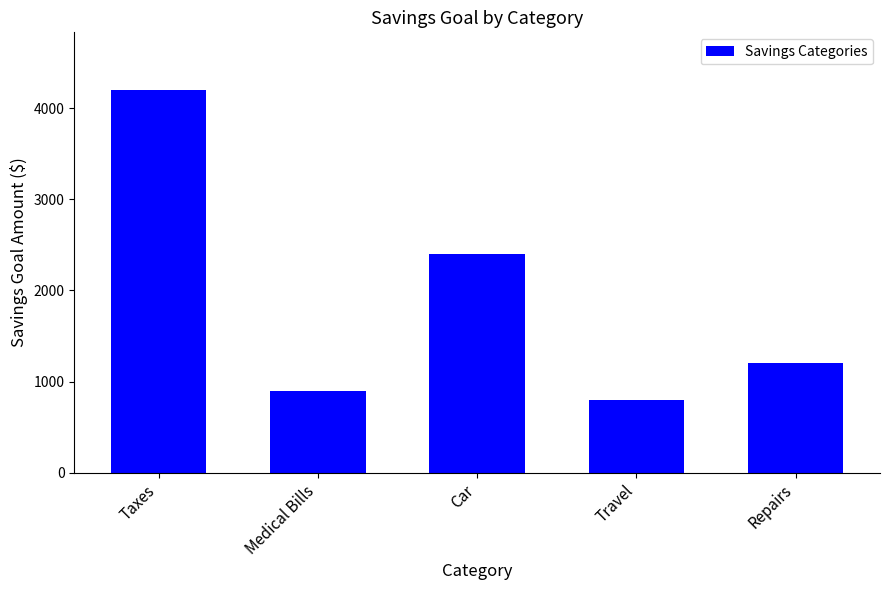

What is the label of the 5th bar from the right?

Taxes